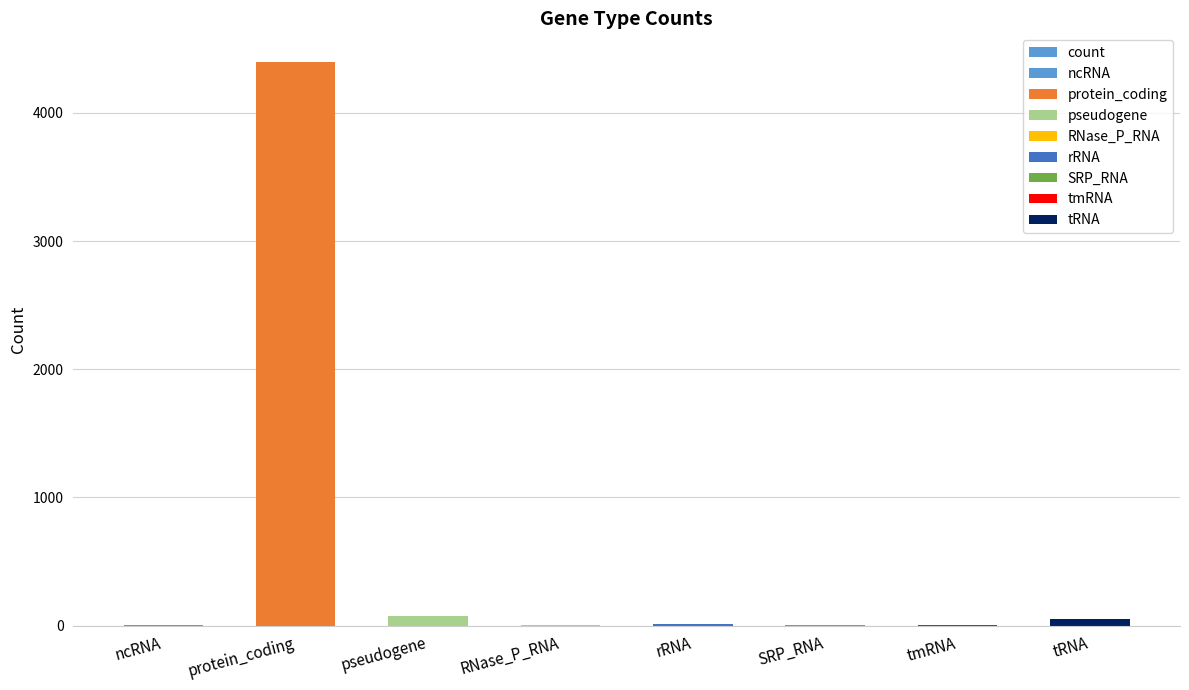

At which label is the value closest to 2200?

pseudogene